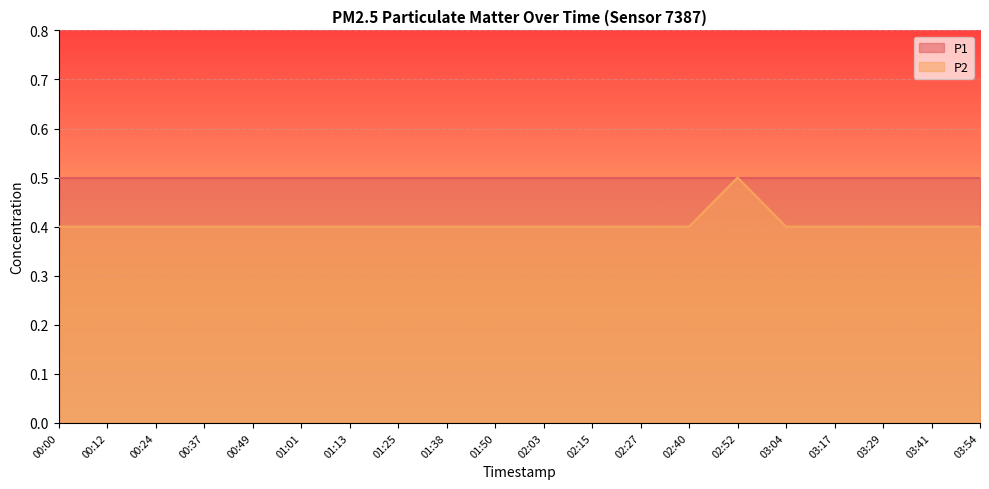

The chart shows a value of 0.4 at 03:17. True or false?

True